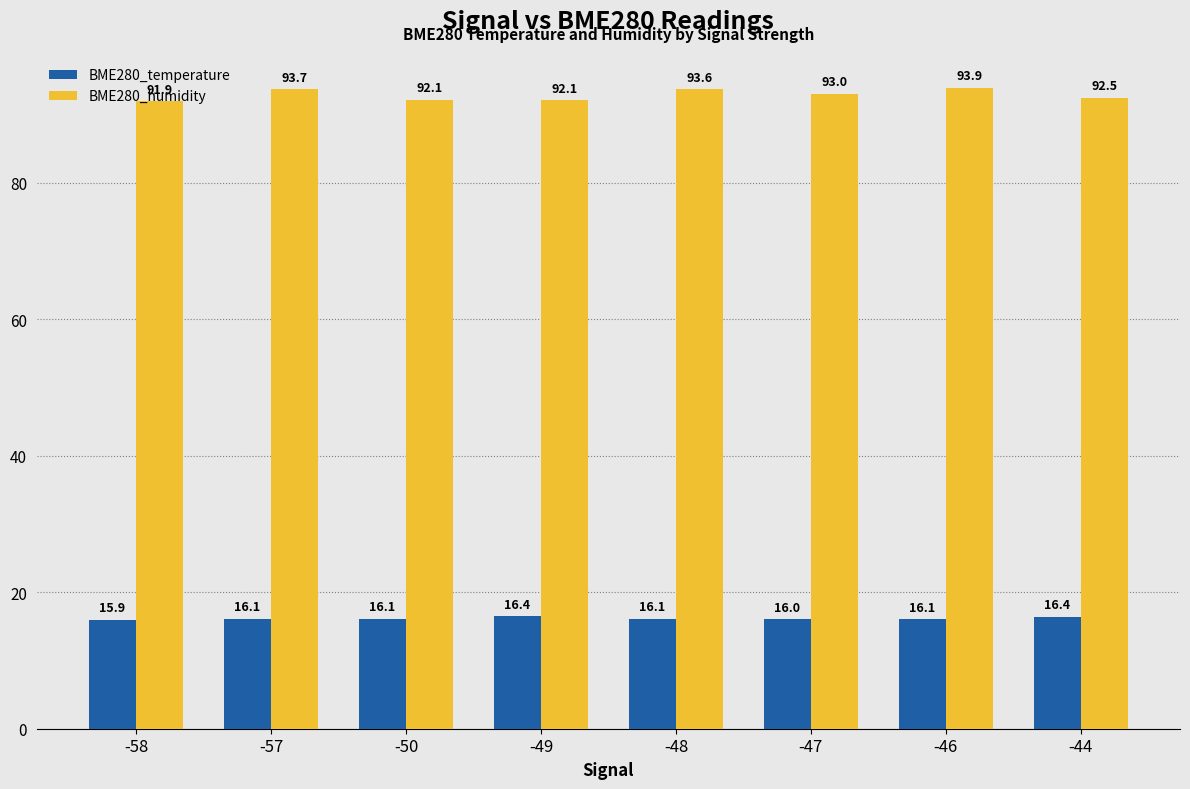

What is the minimum value shown in the chart?

15.9